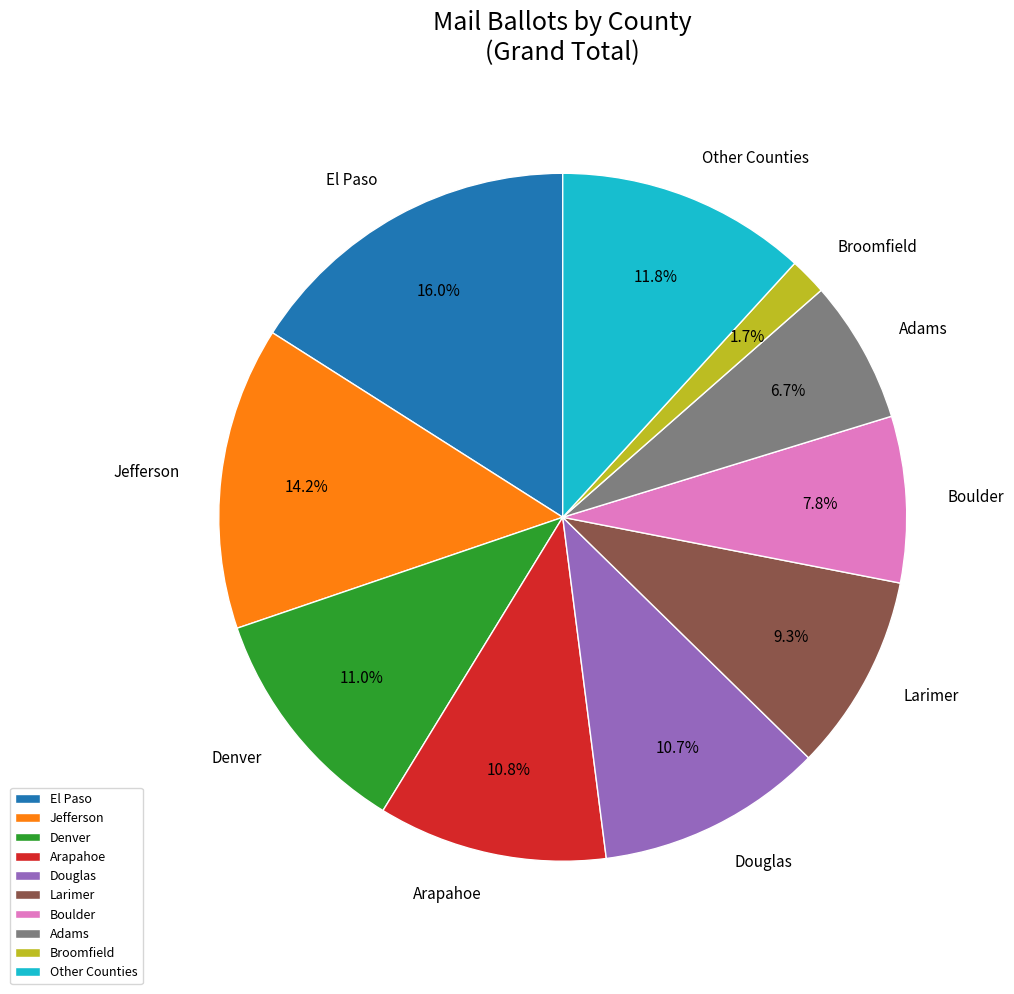

Approximately how many times larger is the value at Douglas compared to Arapahoe?

1.0